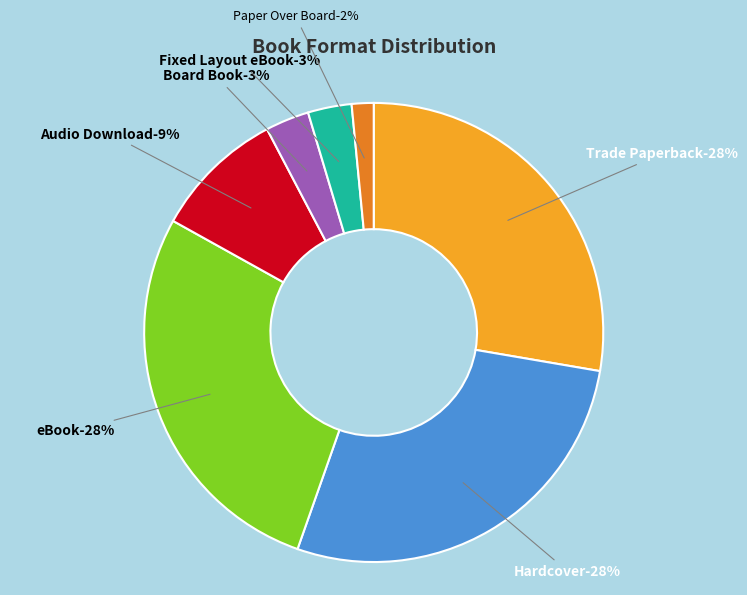

What is the ratio of the value at Hardcover to the value at Board Book?

9.0